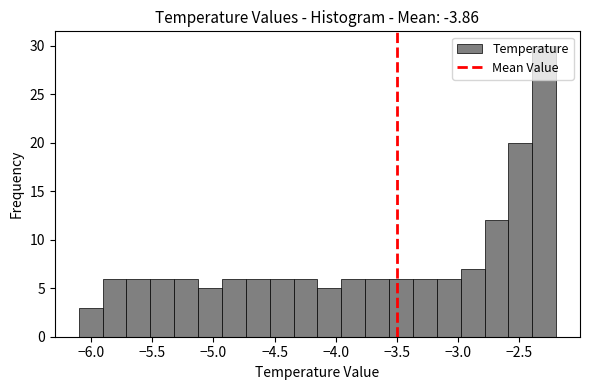

Around what value on the x-axis is the tallest bar? Give the approximate position of its centre, as read against the axis.

-2.30